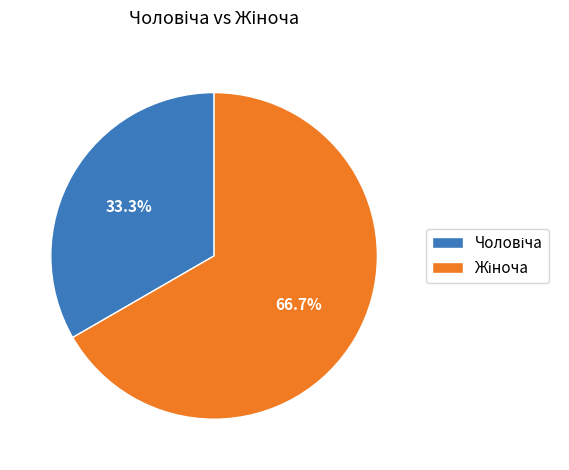

Does any single category account for the majority?

Yes